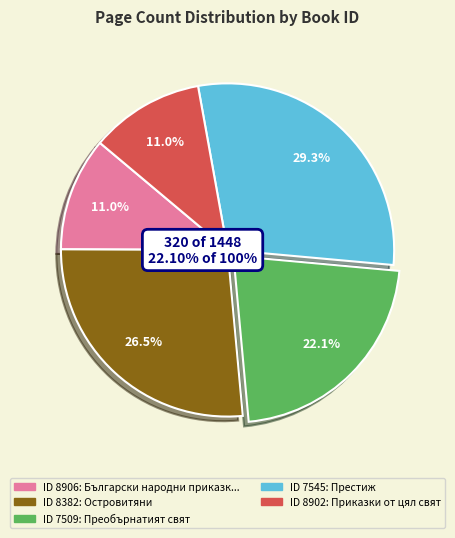

What is the largest slice in the pie chart?

7545